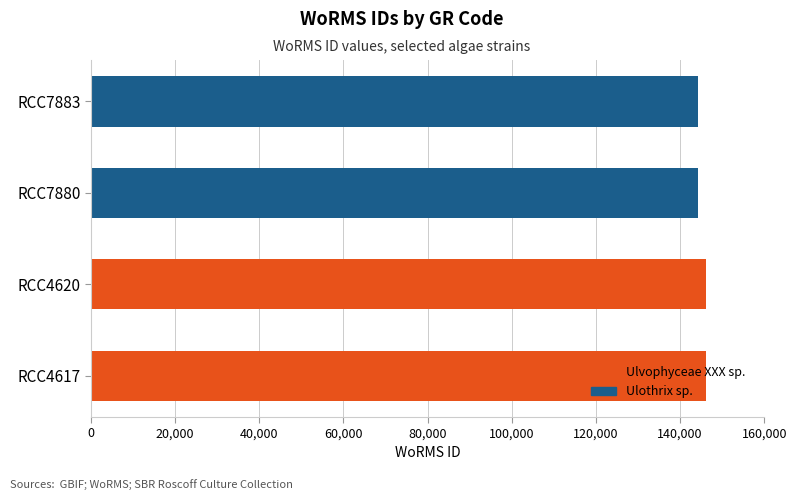

Is it true that Ulvophyceae XXX sp. equals 146216 at RCC4617?

True